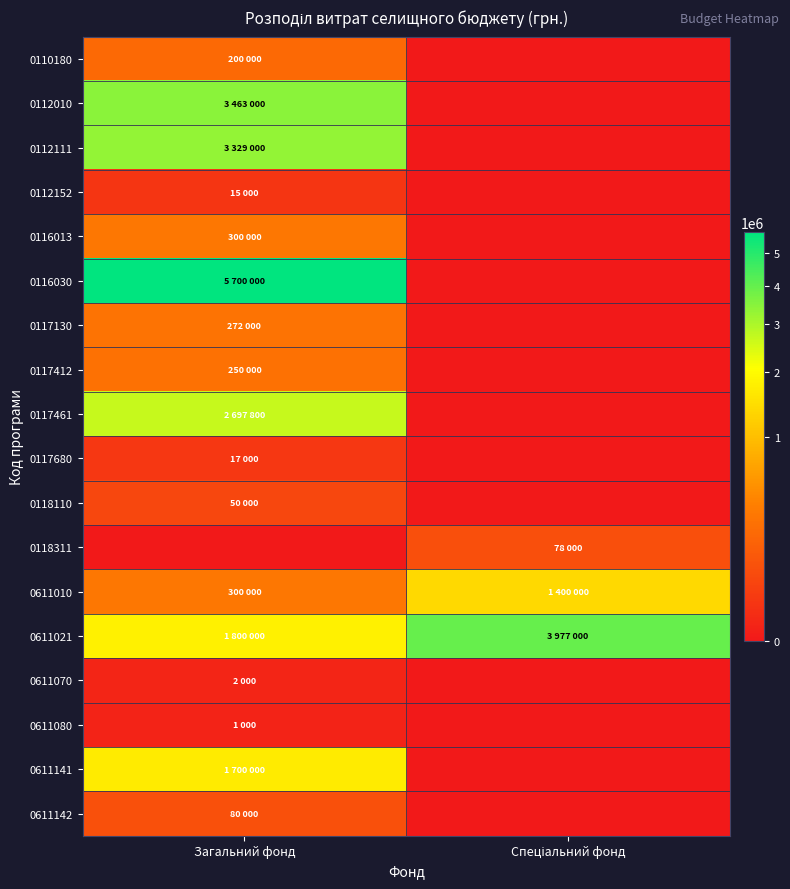

List the series in order of their peak value, lowest first.

0611080, 0611070, 0112152, 0117680, 0118110, 0118311, 0611142, 0110180, 0117412, 0117130, 0116013, 0611010, 0611141, 0117461, 0112111, 0112010, 0611021, 0116030